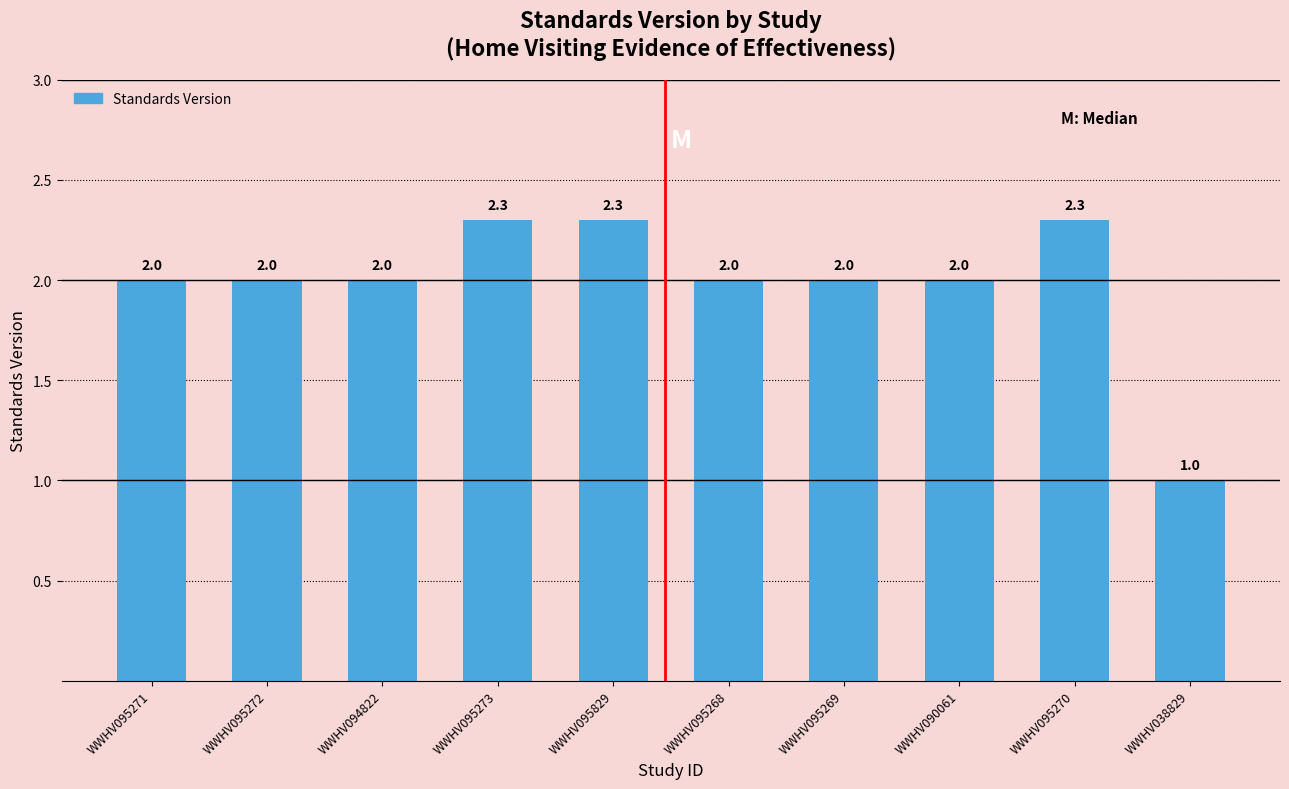

What is the approximate value at WWHV095270?

2.3